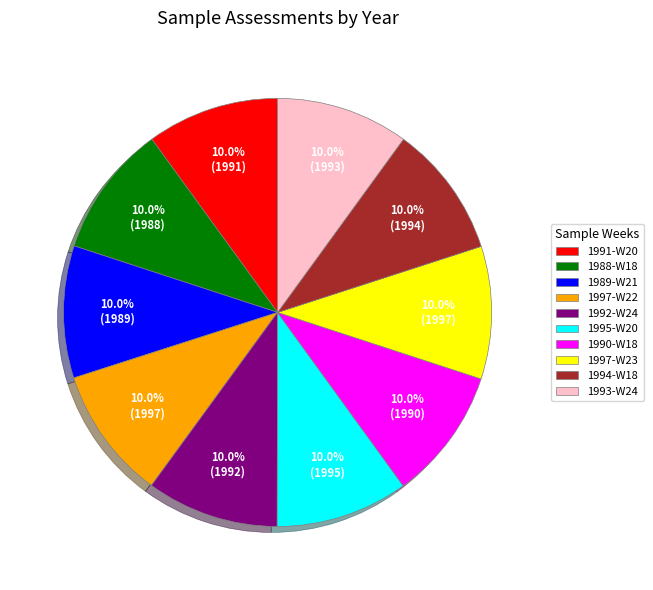

Approximately how many times larger is the value at 1993-W24 compared to 1997-W23?

1.0